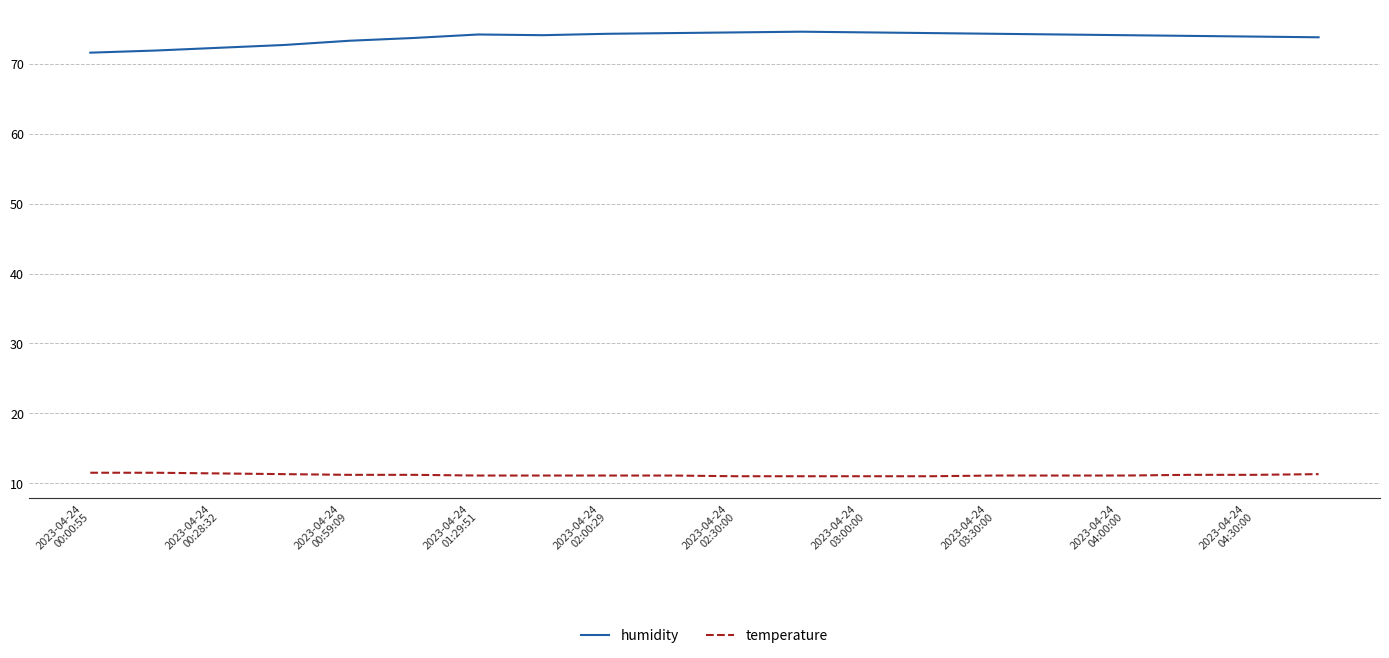

What is the difference between the maximum and minimum values in the humidity series?

3.0